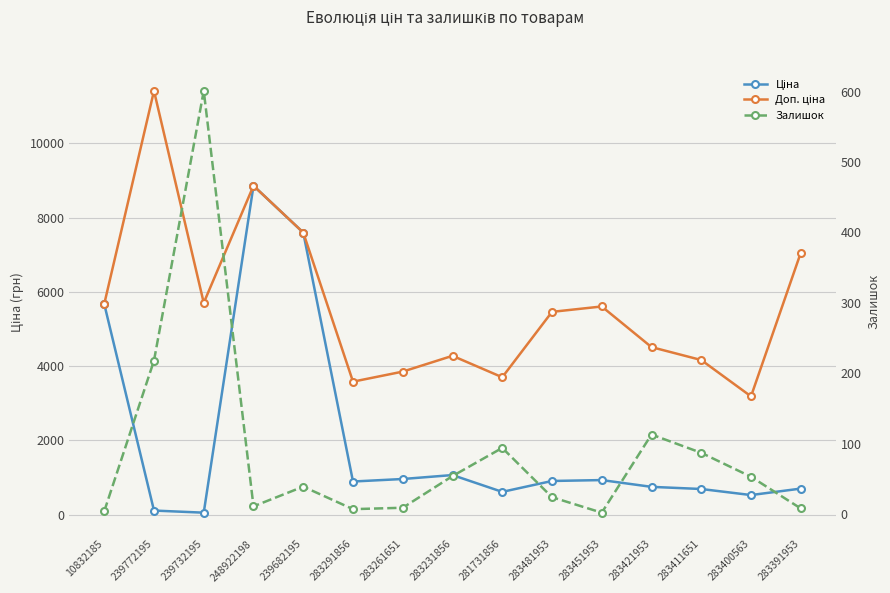

Which series changed the most between 283451953 and 283400563?

Доп. ціна